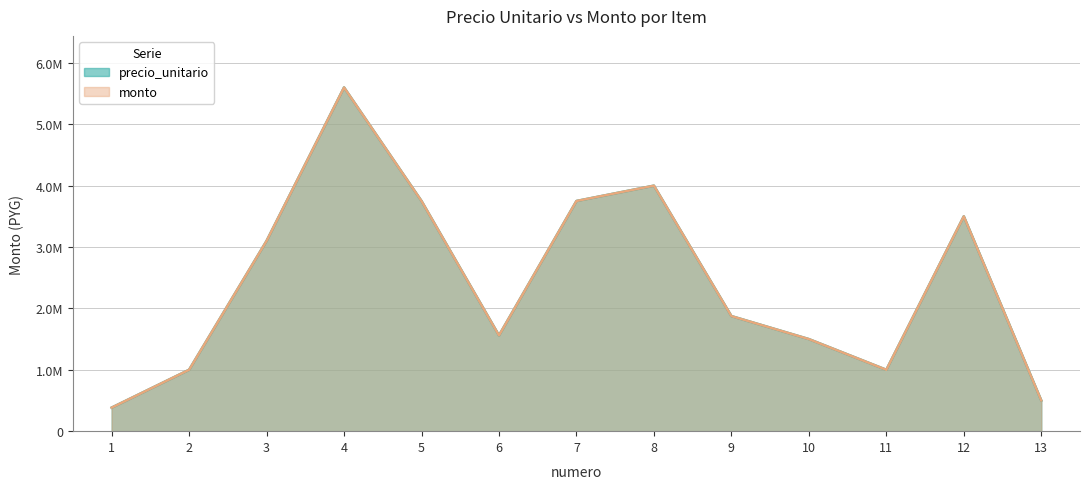

True or false: monto has more than 0 points higher than both neighbors.

True